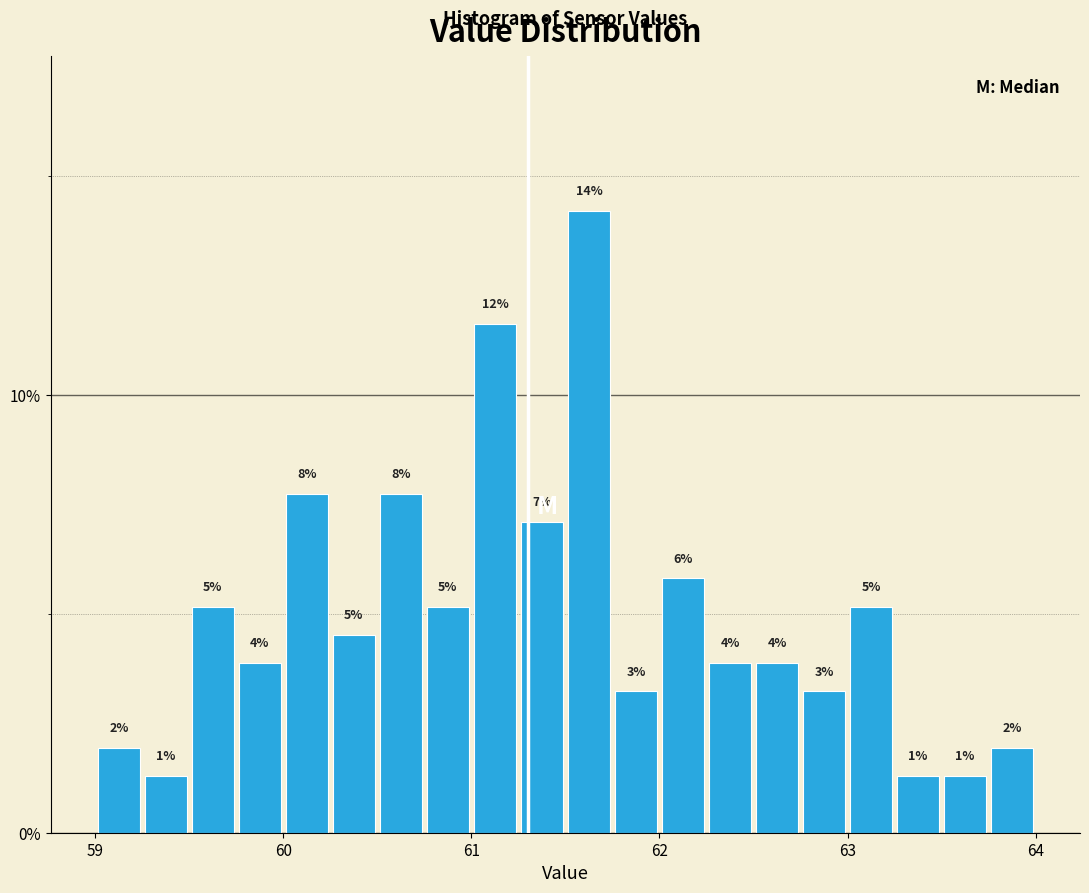

Read against the x-axis, roughly where is the centre of the tallest bar?

61.6